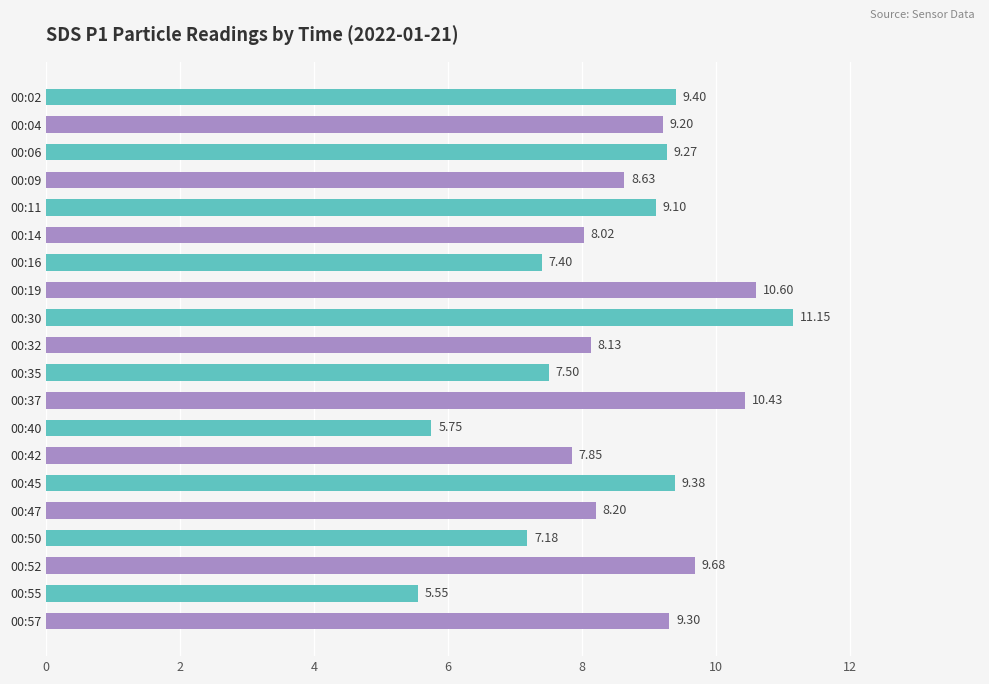

What is the ratio of the value at 00:50 to the value at 00:35?

1.0